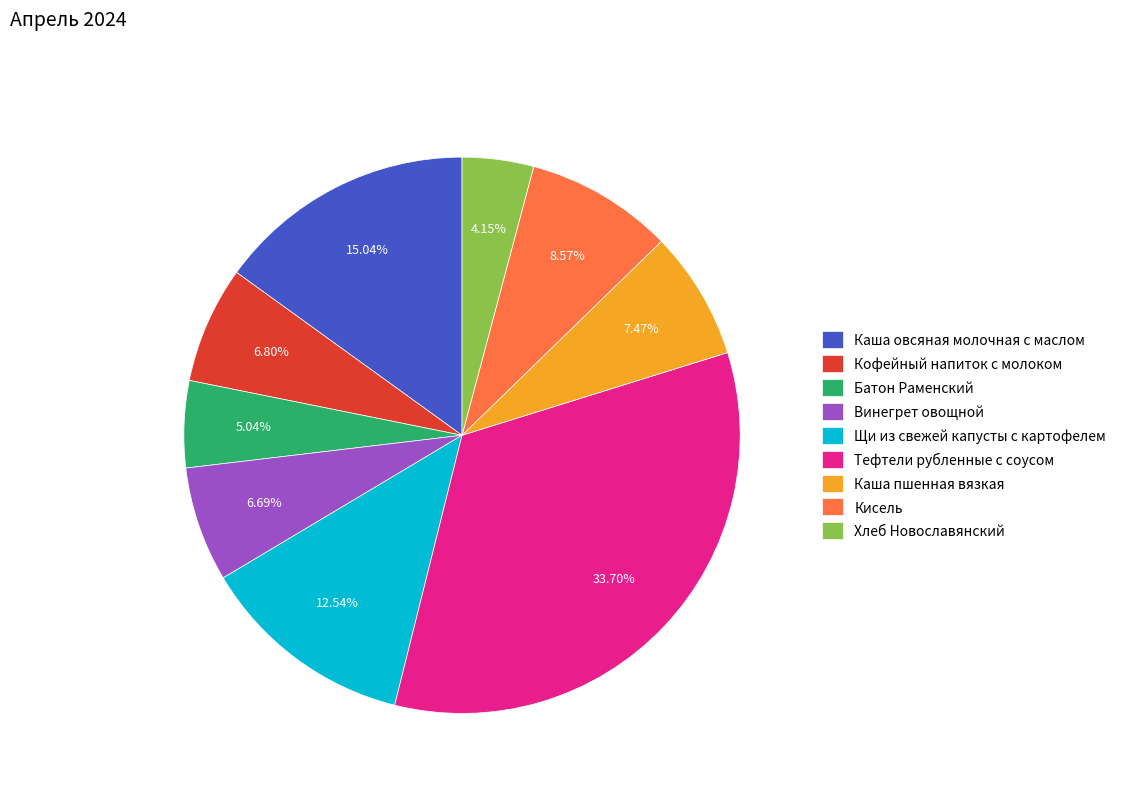

To the nearest percent, what percentage of the pie is Хлеб Новославянский?

4%